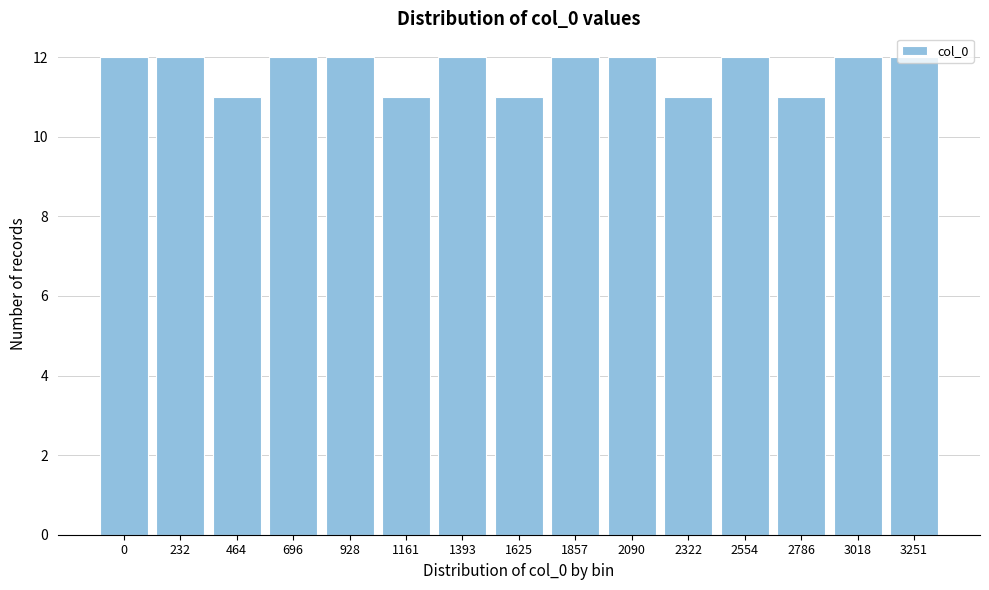

What is the value of the 9th bar from the left?

12